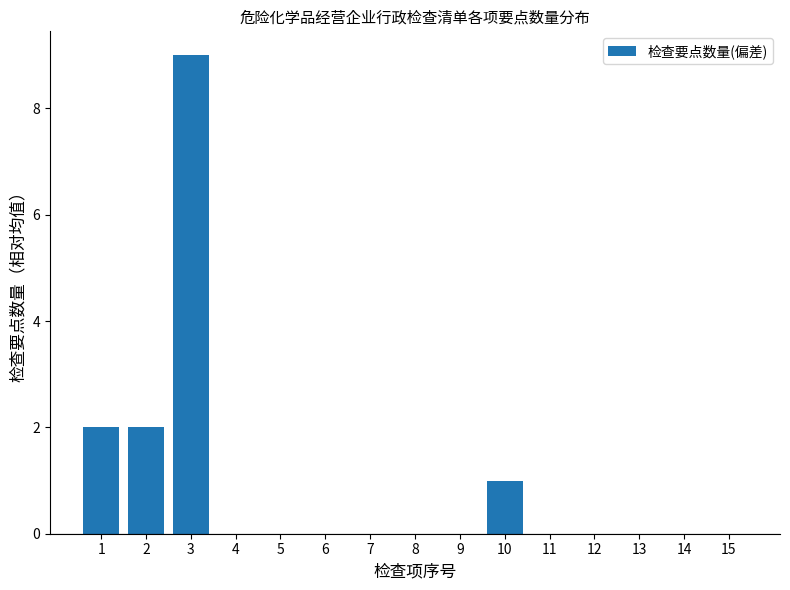

Which category has the highest value across all series?

3